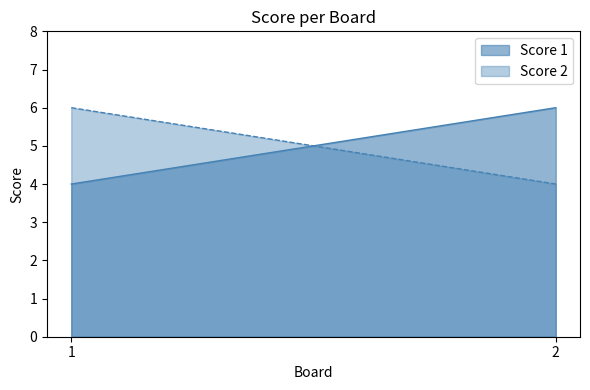

Which category has the highest value in the Score 2 series?

1